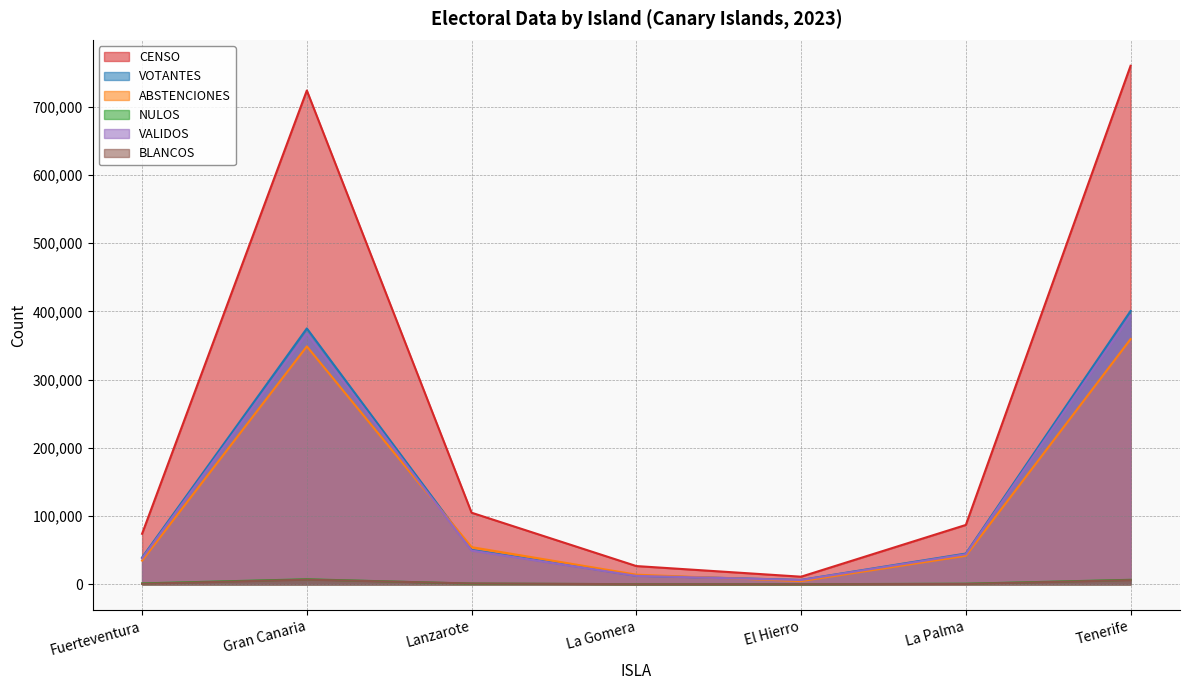

True or false: NULOS and VALIDOS intersect in this chart.

False